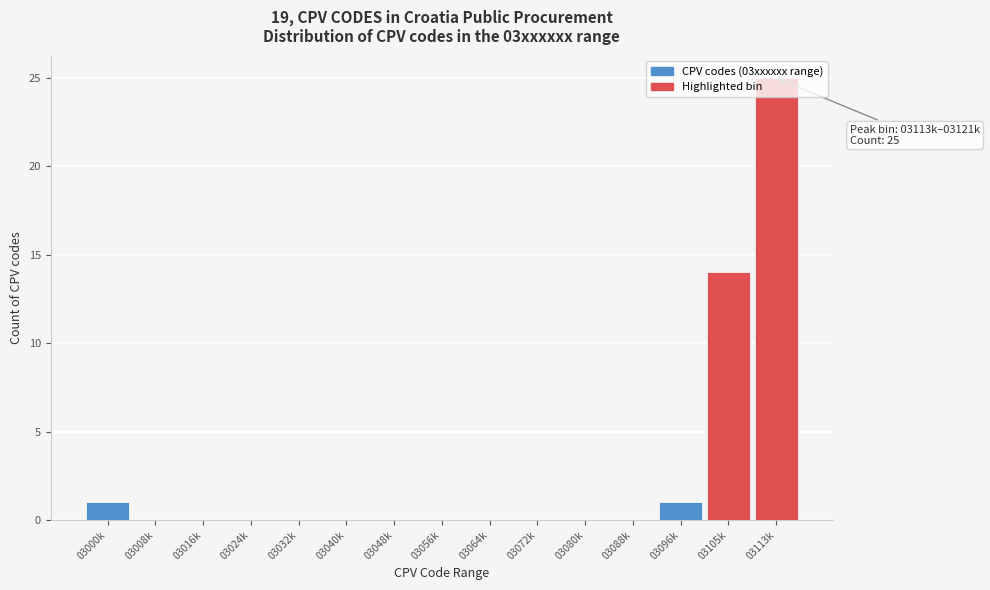

The value at 03016k is 0. True or false?

True